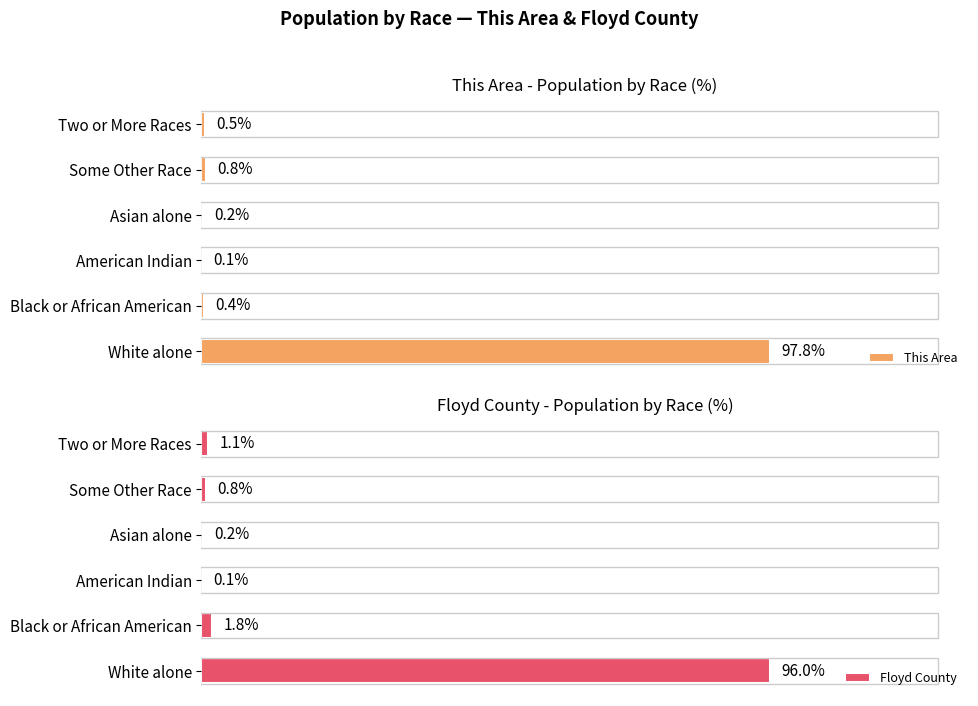

Reading right to left, what are all the values shown in this chart?

This Area: 0.5	0.8	0.2	0.1	0.4	97.8
Floyd County: 1.1	0.8	0.2	0.1	1.8	96.0